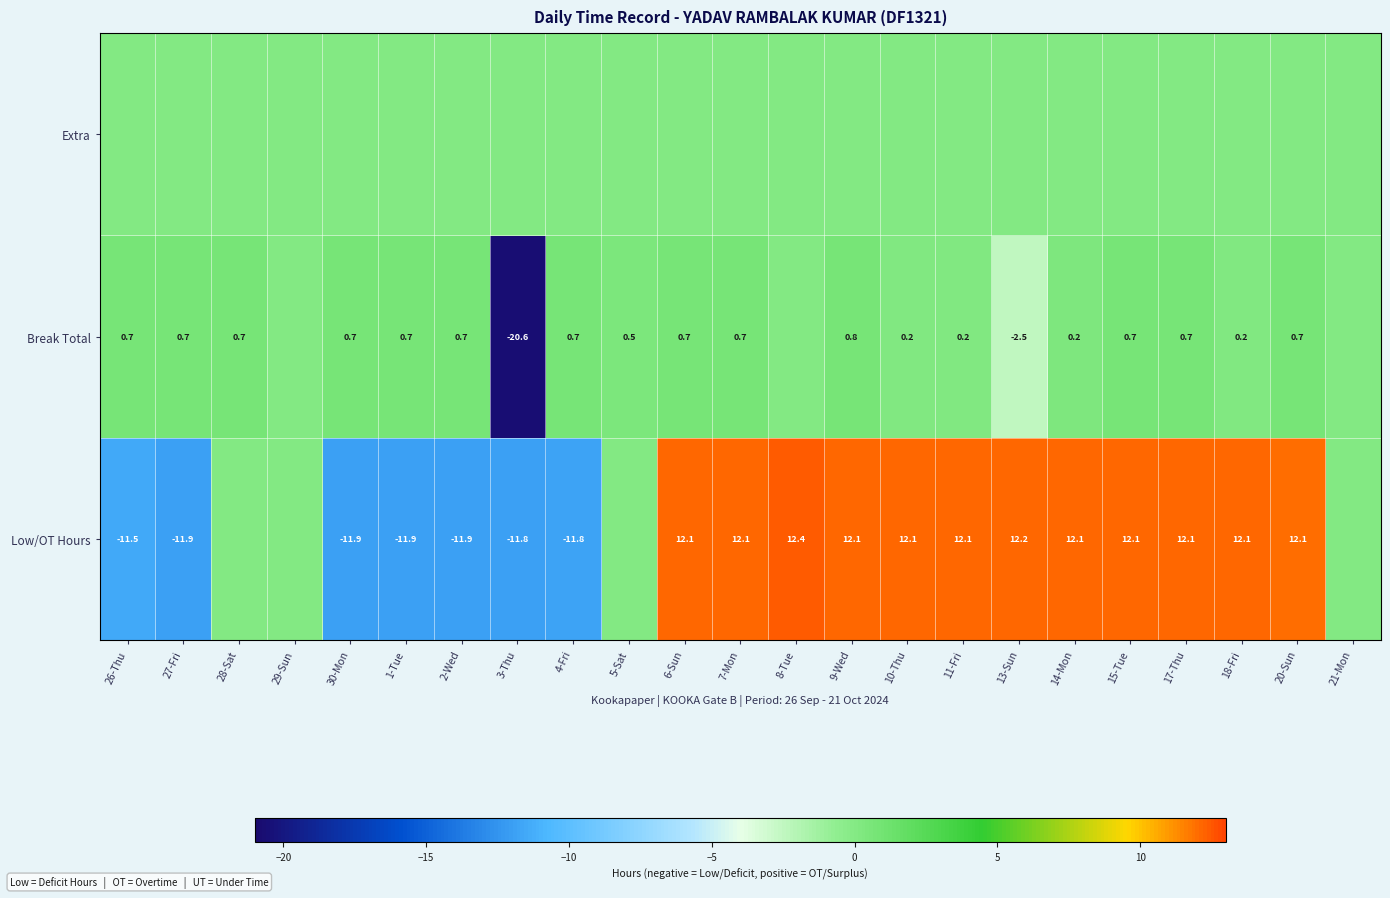

At how many categories does at least one series exceed 9?

12